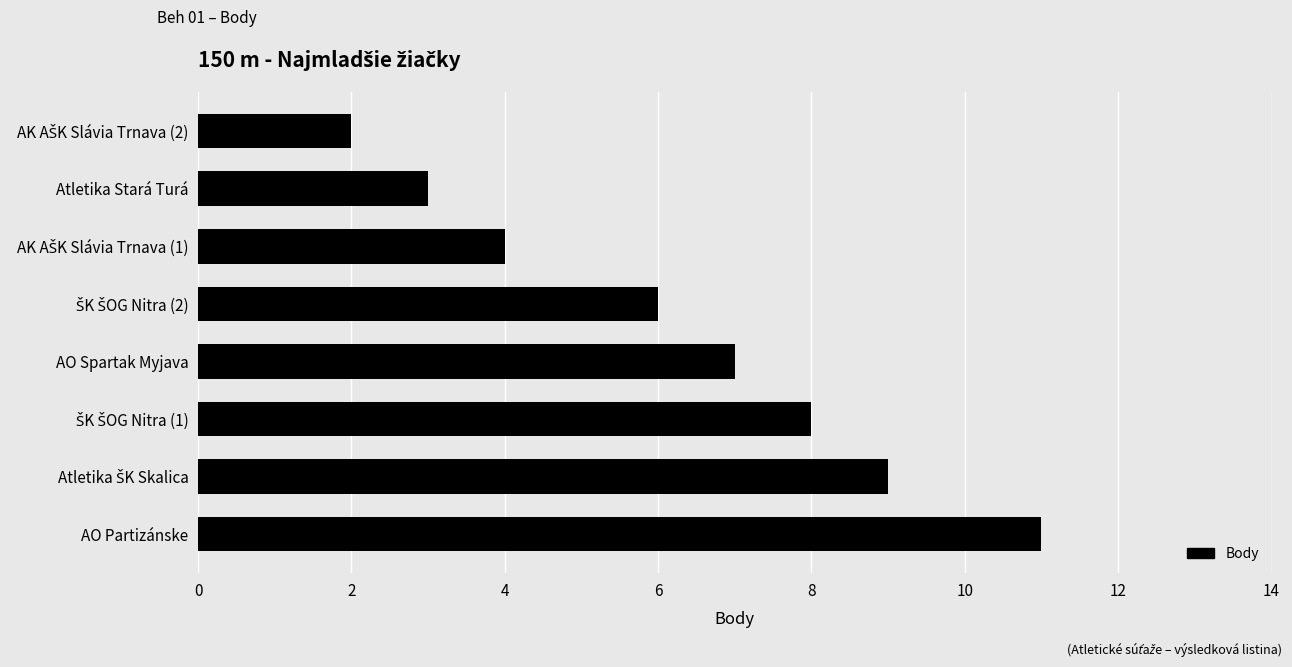

What is the sum of the values at Atletika Stará Turá and AO Partizánske?

14